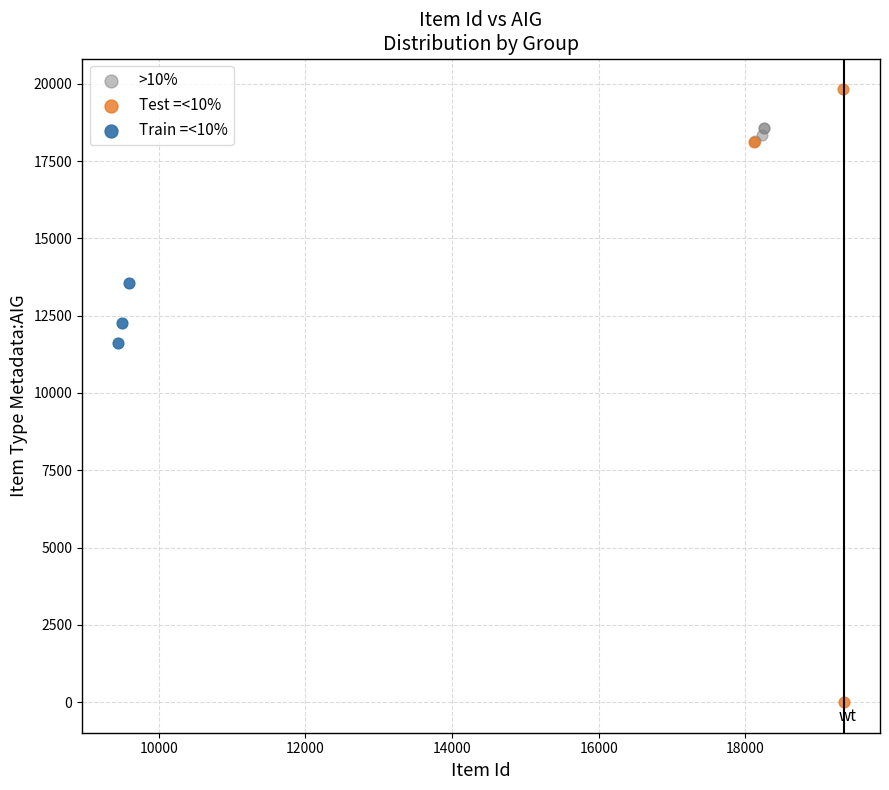

Which series reaches the minimum Y coordinate?

Test =<10%